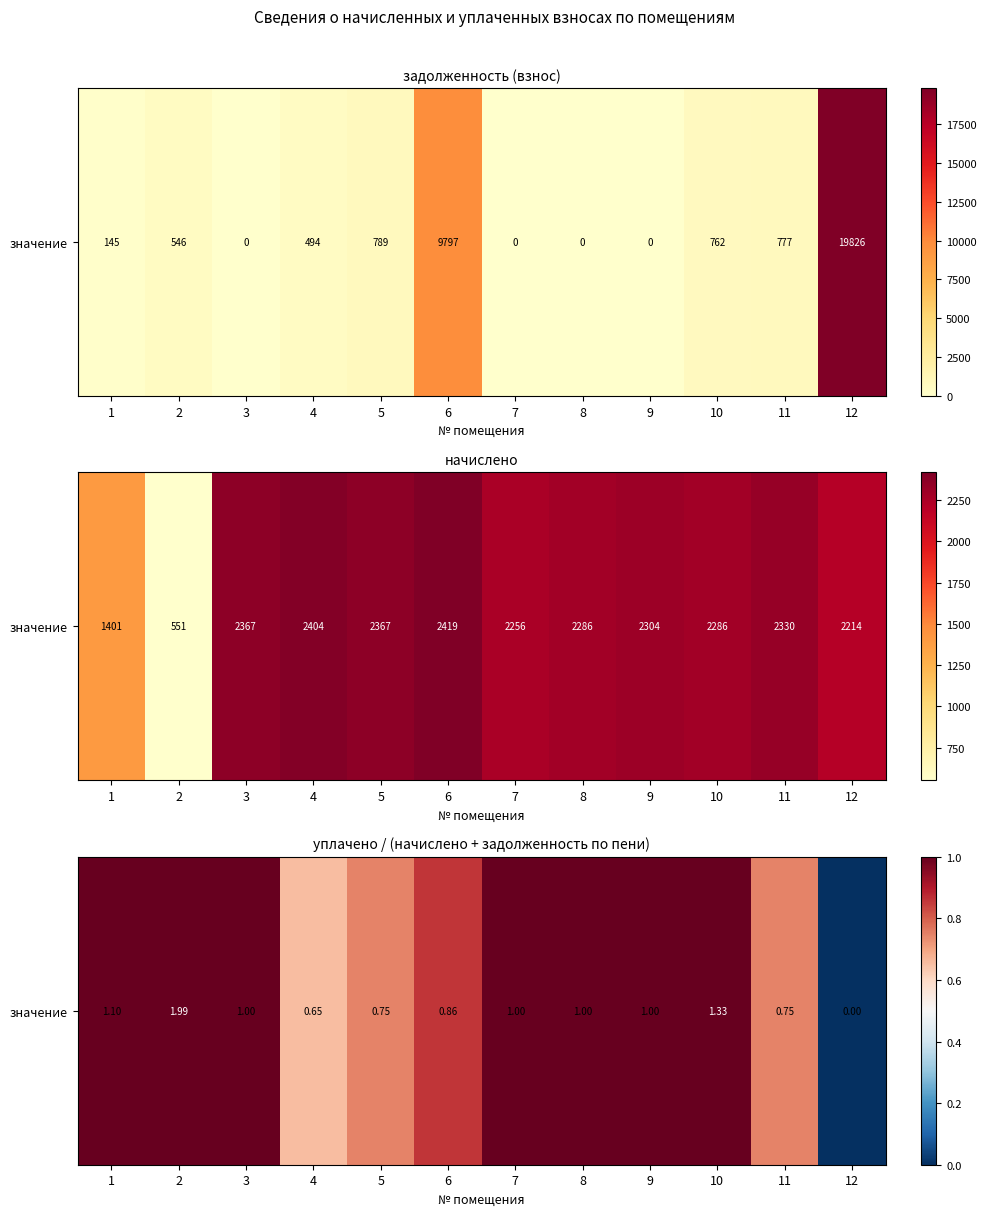

Between 12 and 4, which is larger?

4